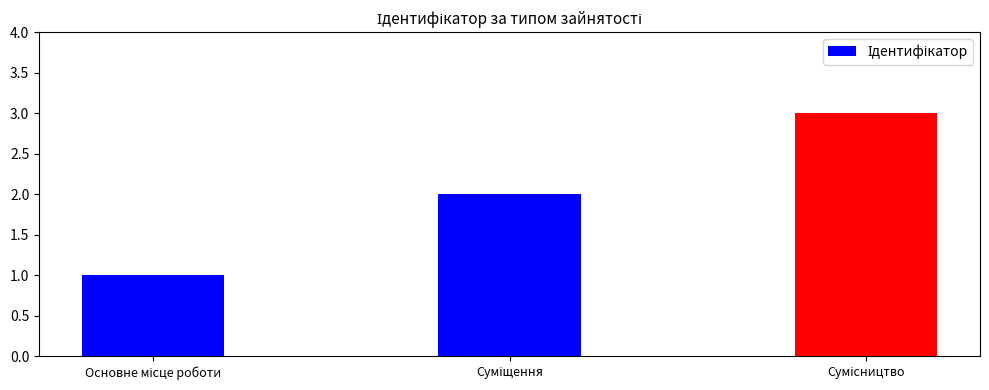

List the labels in order of value, largest first.

Сумісництво, Суміщення, Основне місце роботи